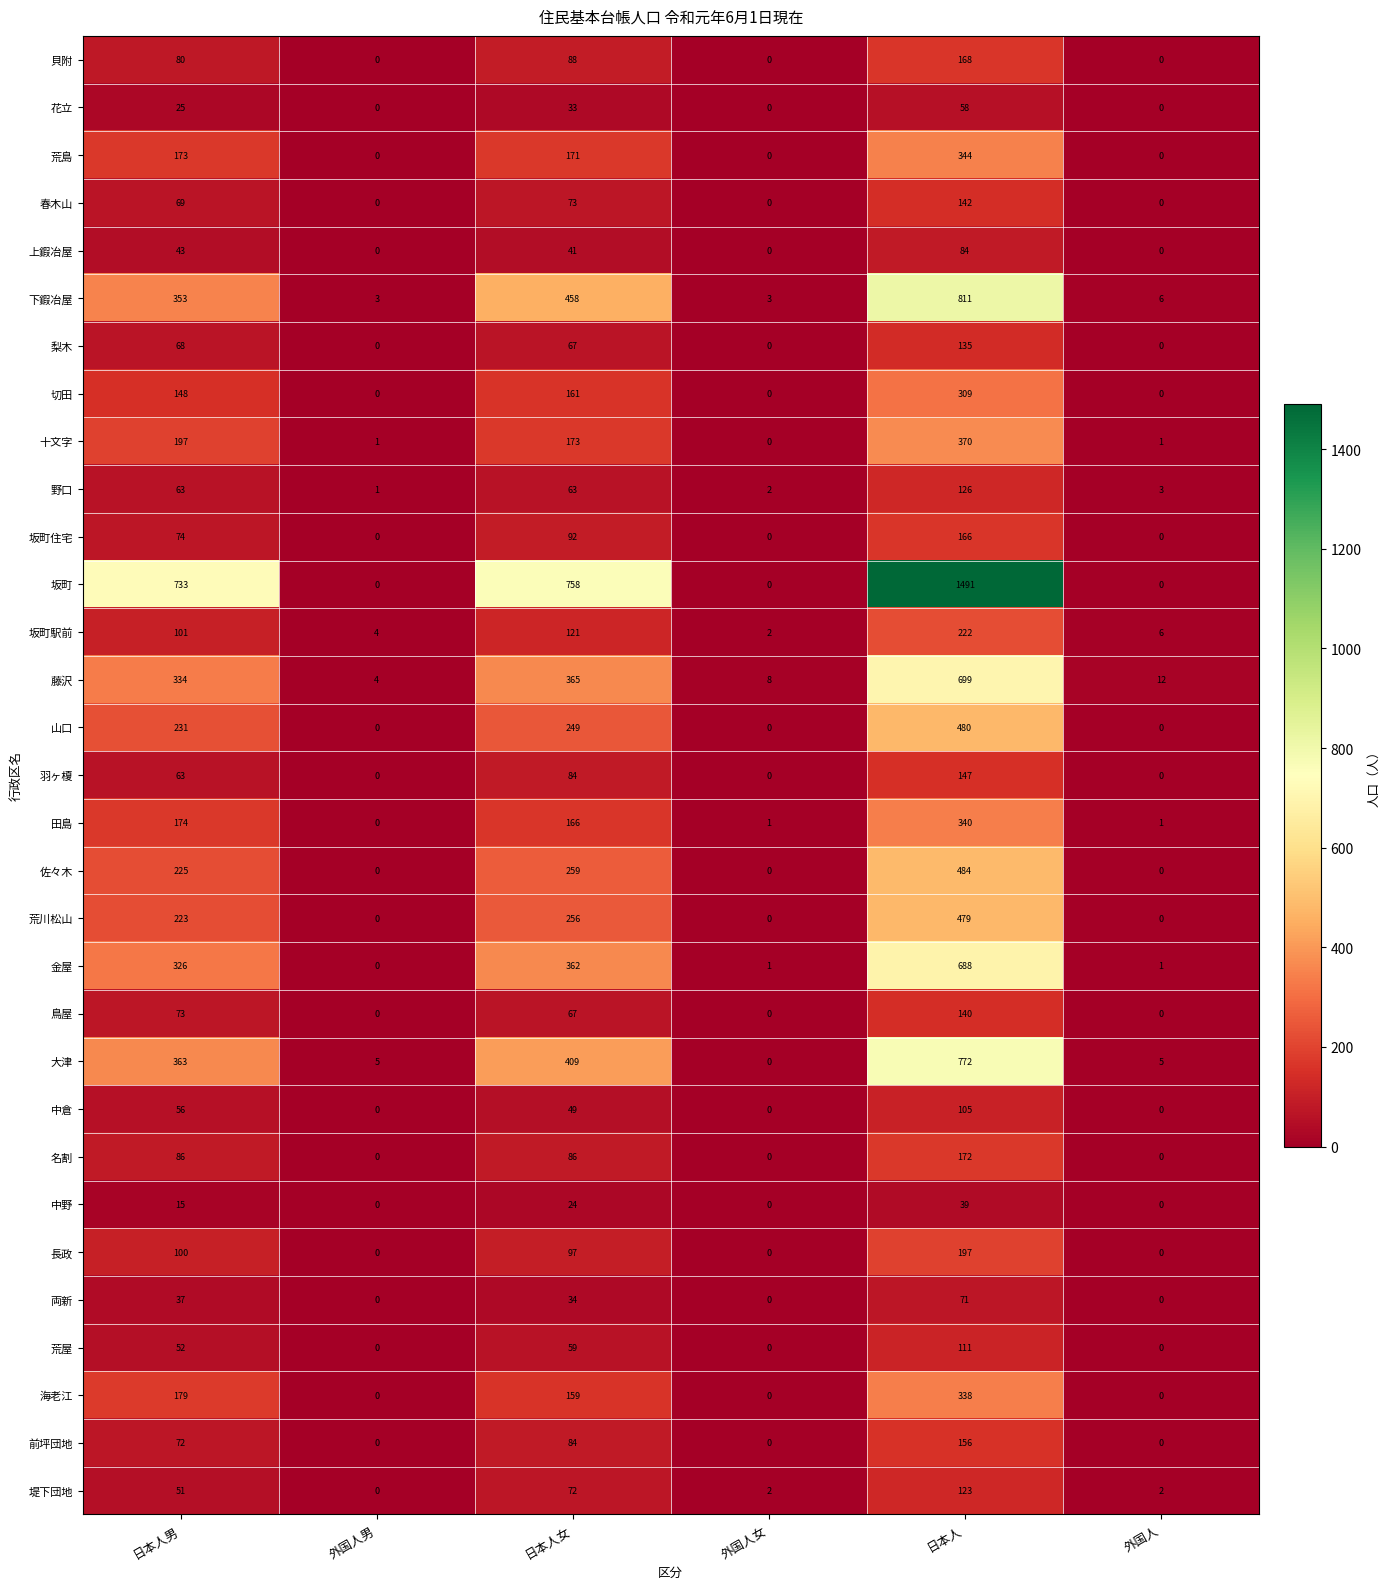

At how many categories does at least one series exceed 1169?

1